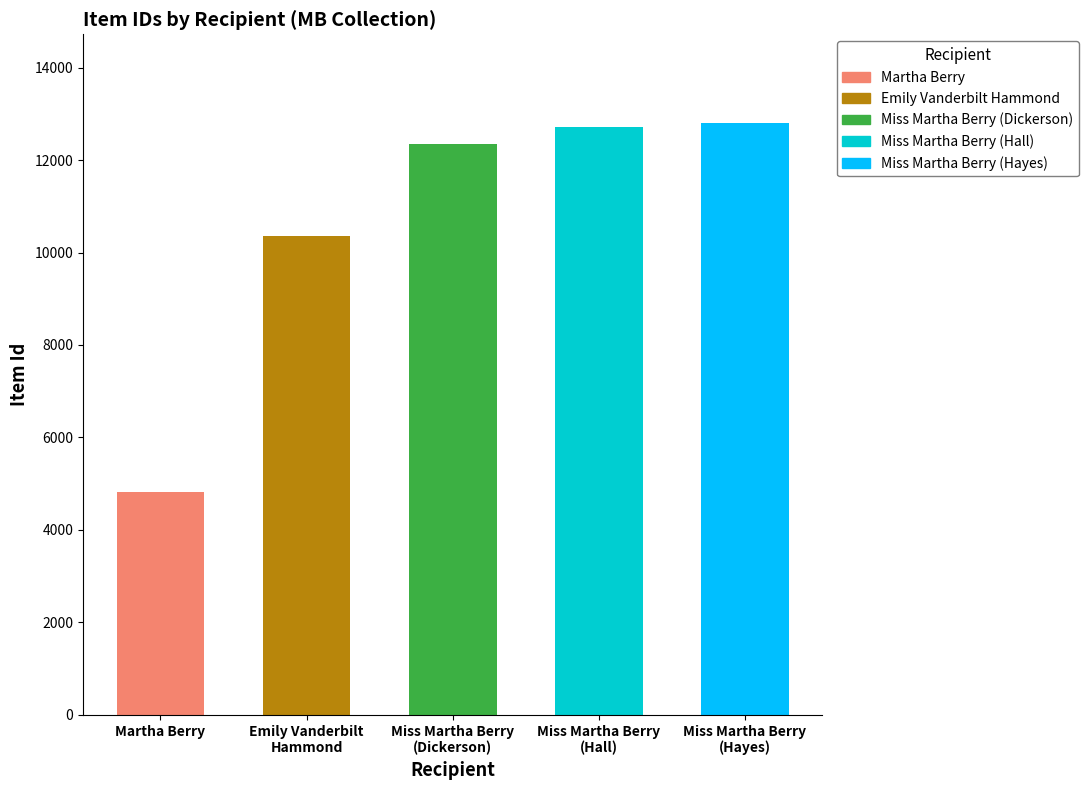

Which category has the lowest value across all series?

Martha Berry